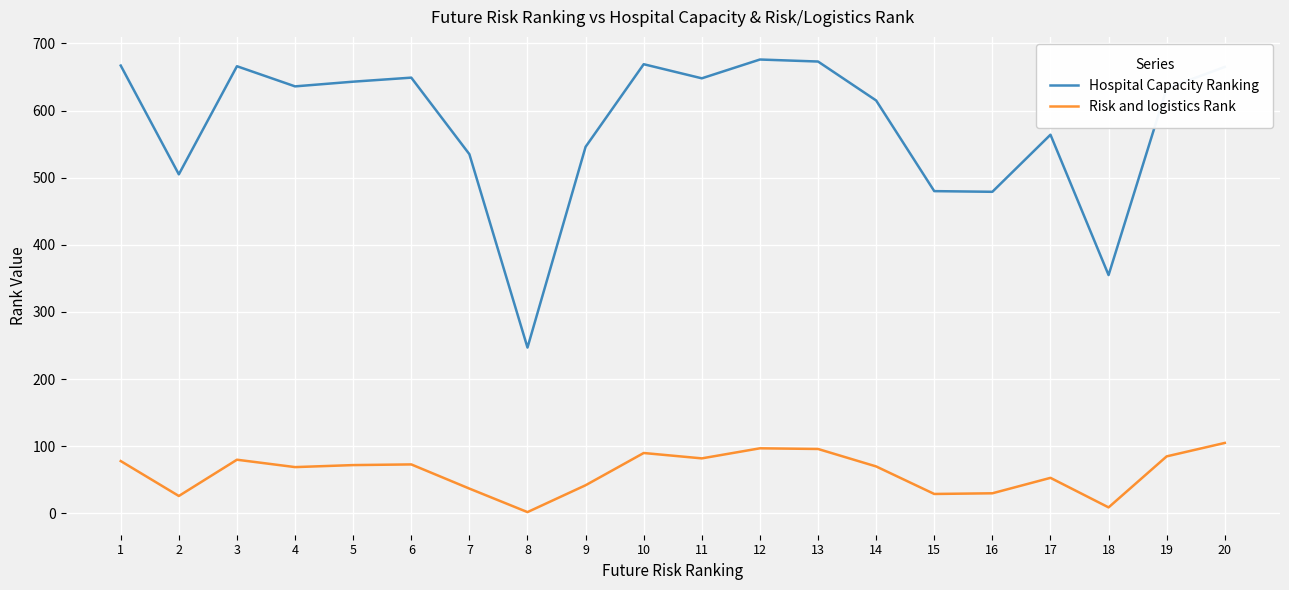

At which category does Risk and logistics Rank reach its first local valley?

2